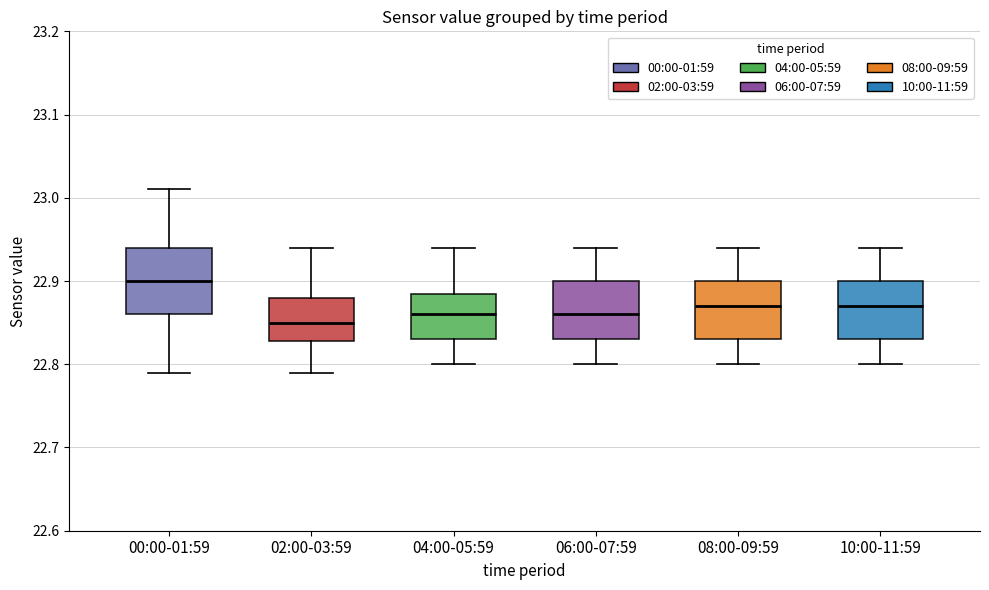

Which box is the tallest, from its lower edge to its upper edge?

00:00-01:59